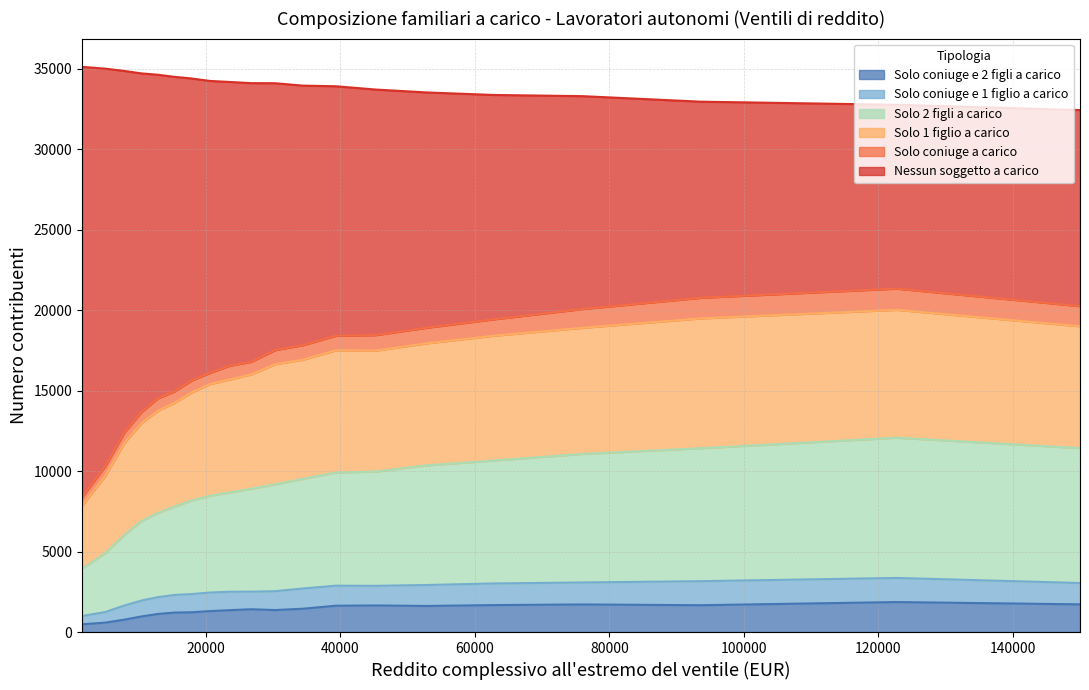

In Solo coniuge e 2 figli a carico, how many points are lower than both neighbors (excluding endpoints)?

3